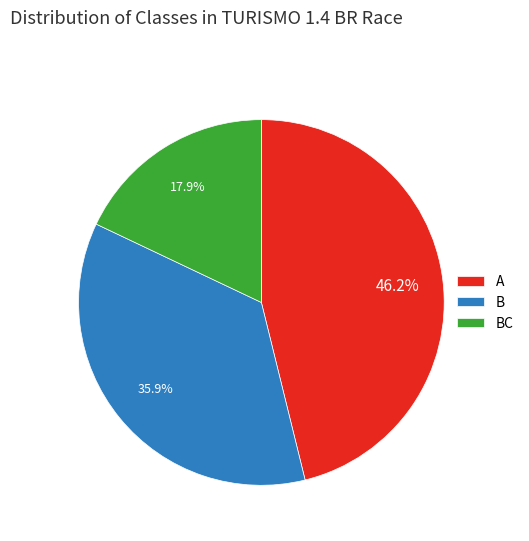

To the nearest percent, what is the average slice percentage?

33%